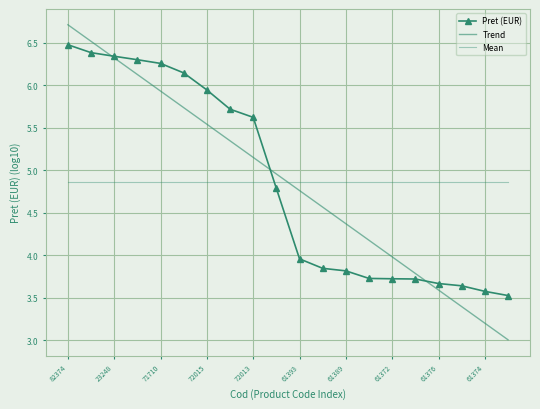

What is the label of the 1st point from the right?

19